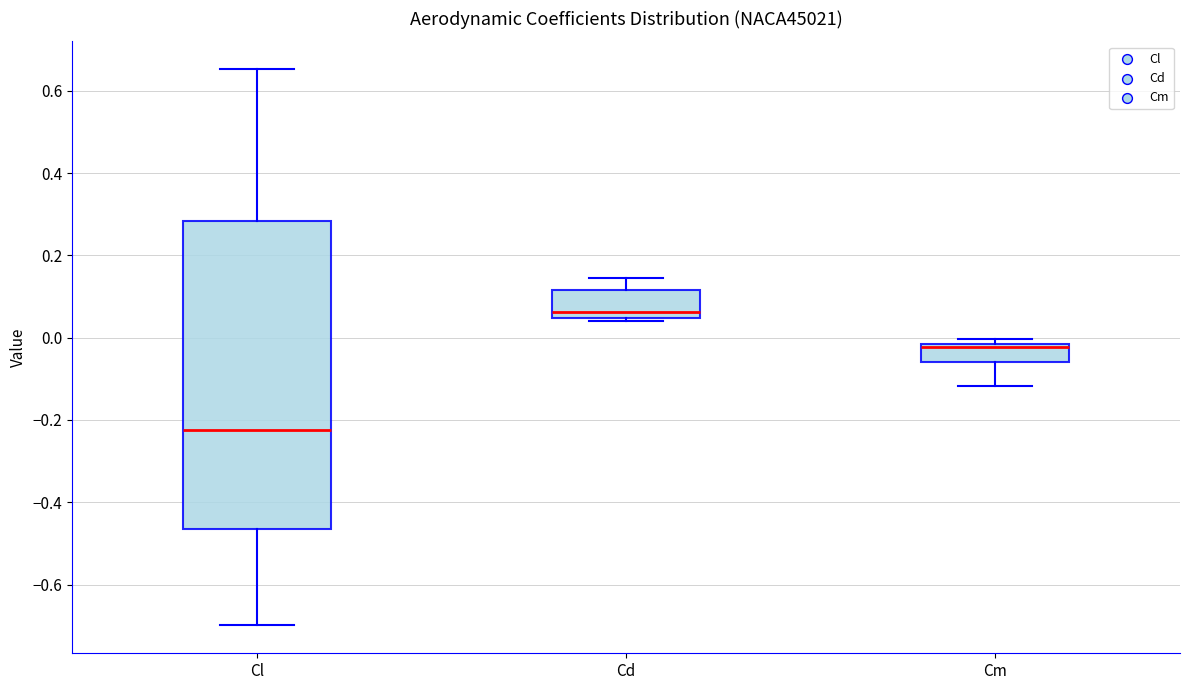

Which box's median line is the highest?

Cd